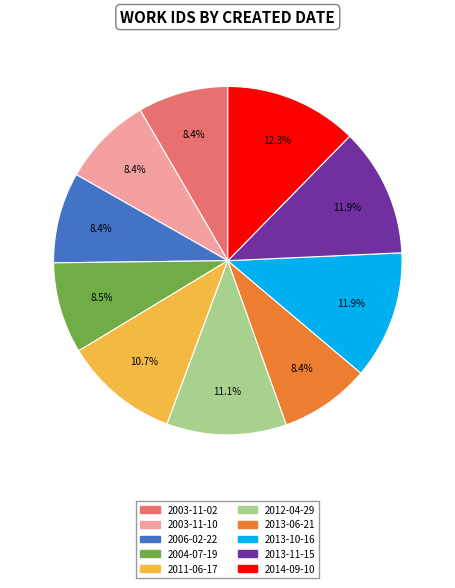

The 2011-06-17 slice represents 11% of the pie. True or false?

True